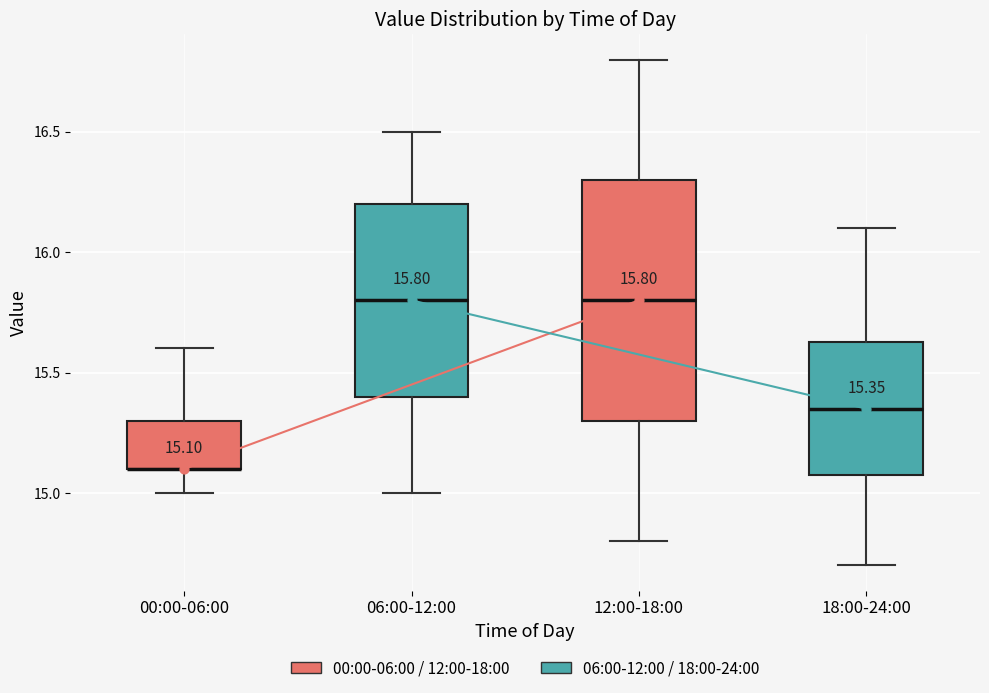

Comparing the boxes themselves (not the whiskers), which one is the tallest?

12:00-18:00